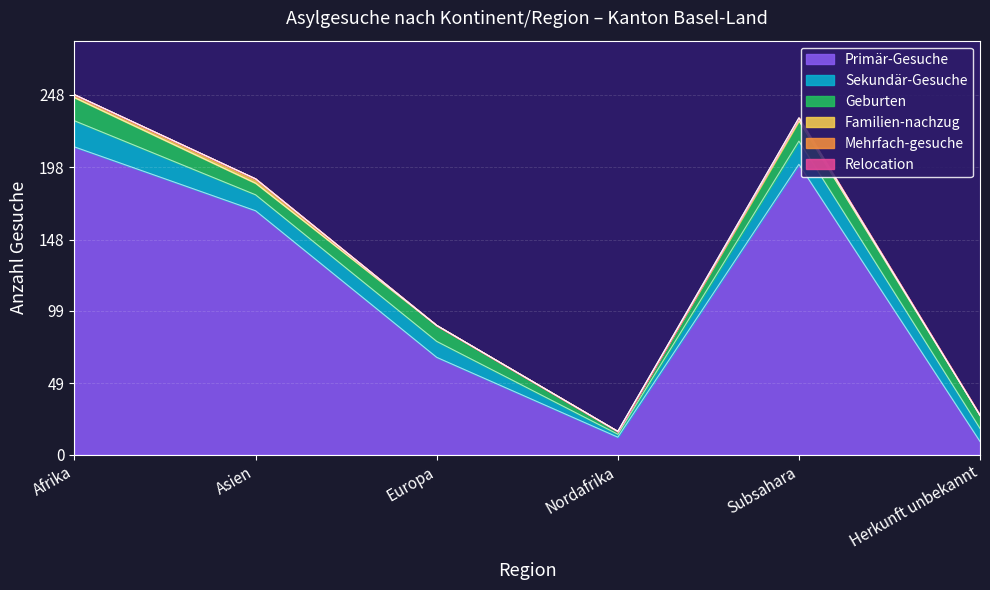

Rank the series by their maximum value, from highest to lowest.

Primär-Gesuche, Sekundär-Gesuche, Geburten, Familien-nachzug, Mehrfach-gesuche, Relocation